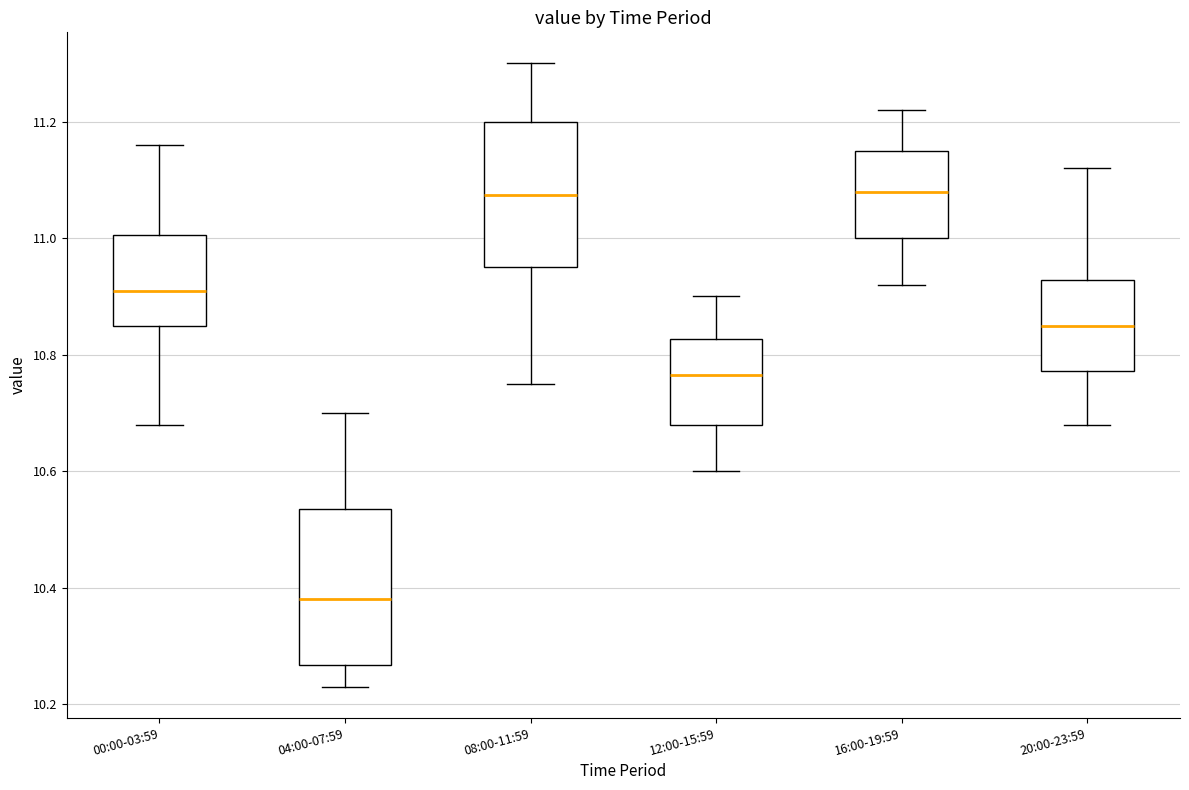

Where does the median line of the box for 16:00-19:59 sit on the y-axis? The values are not printed on the chart, so give them approximately, as read against the axis.

11.08